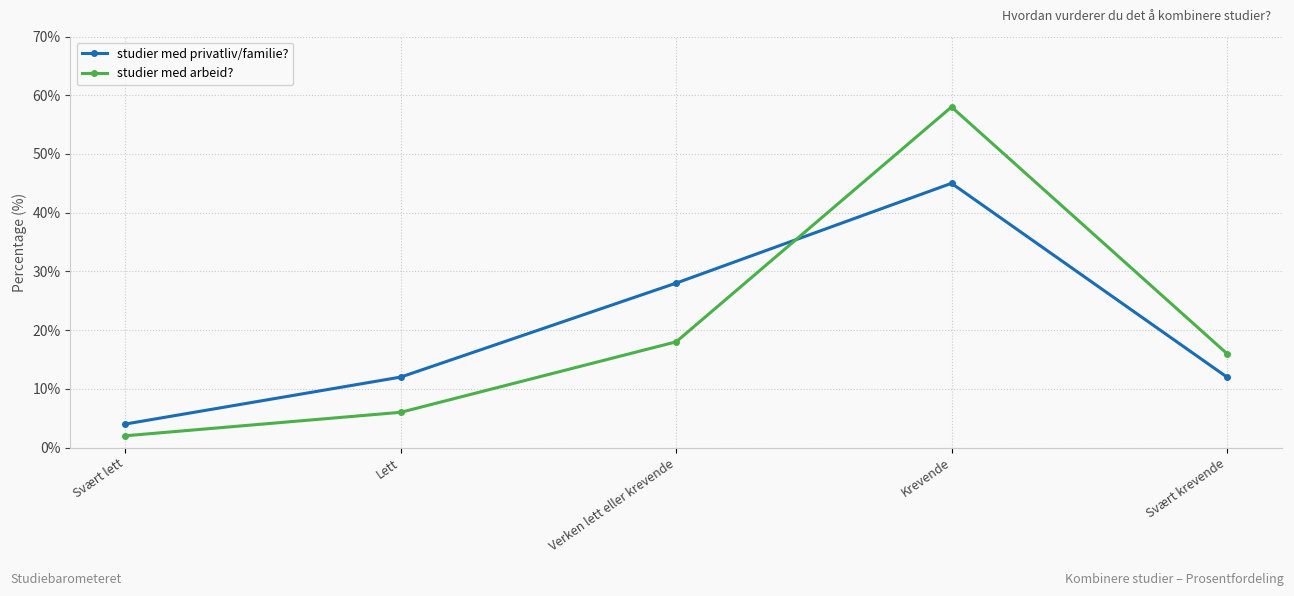

Reading right to left, list all the values displayed in this chart.

studier med privatliv/familie?: Svært krevende=12	Krevende=45	Verken lett eller krevende=28	Lett=12	Svært lett=4
studier med arbeid?: Svært krevende=16	Krevende=58	Verken lett eller krevende=18	Lett=6	Svært lett=2